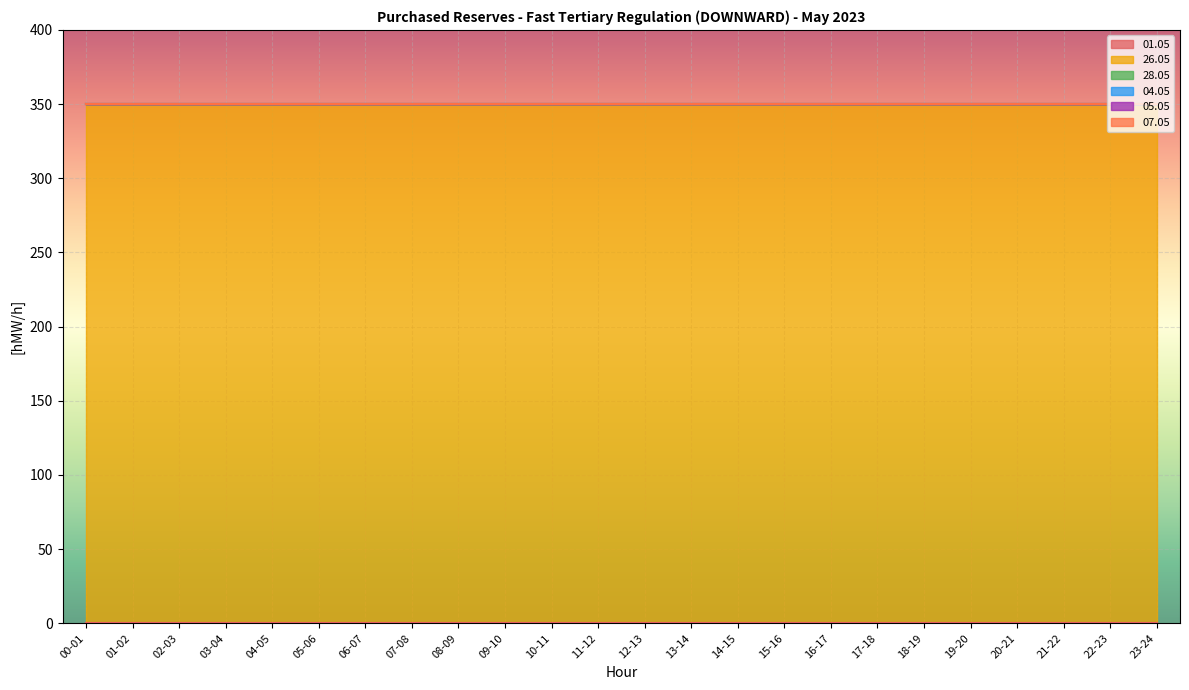

What is the total value across all series at 14-15?

350